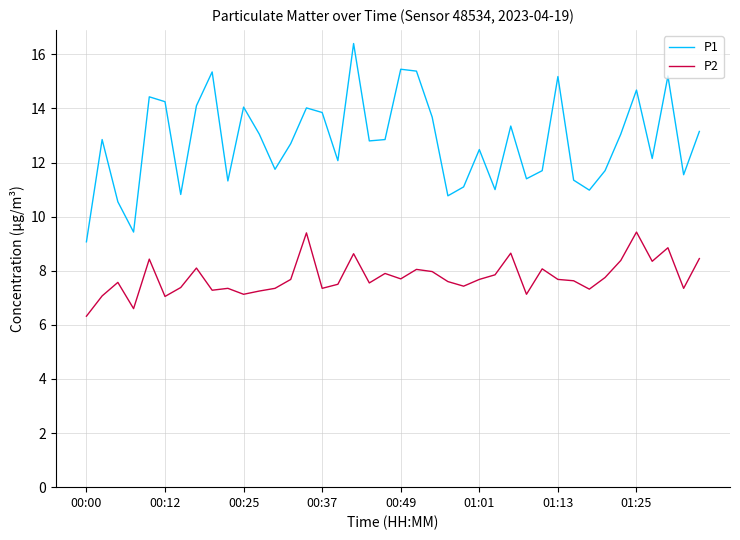

What is the difference between the maximum and minimum values in the P2 series?

3.1